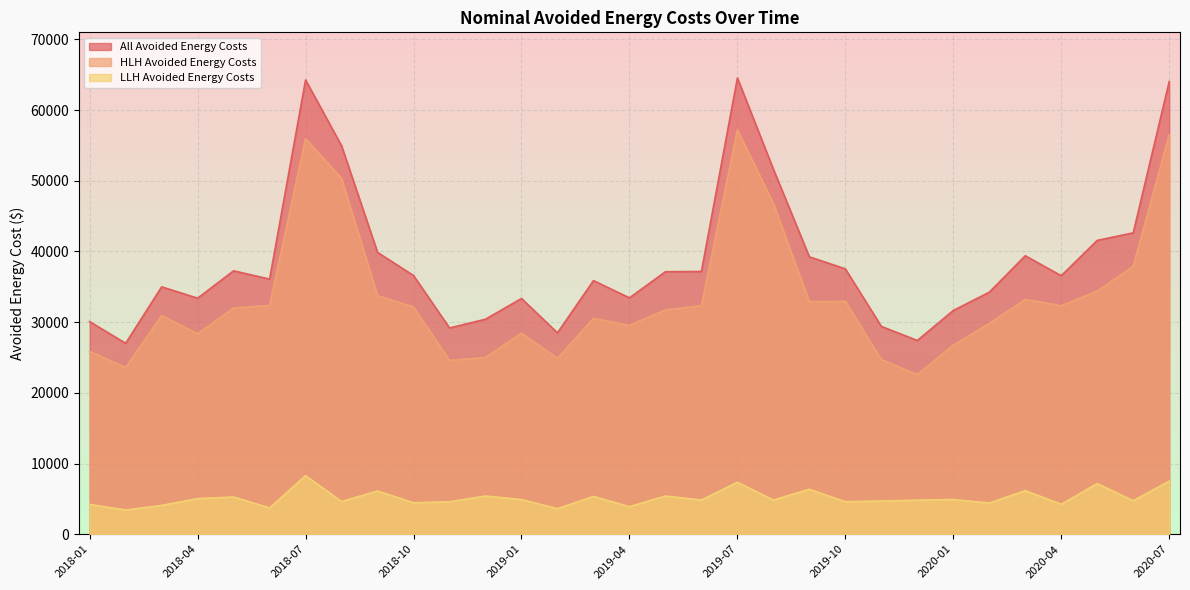

At which category does LLH Avoided Energy Costs reach its first local valley?

2018-02